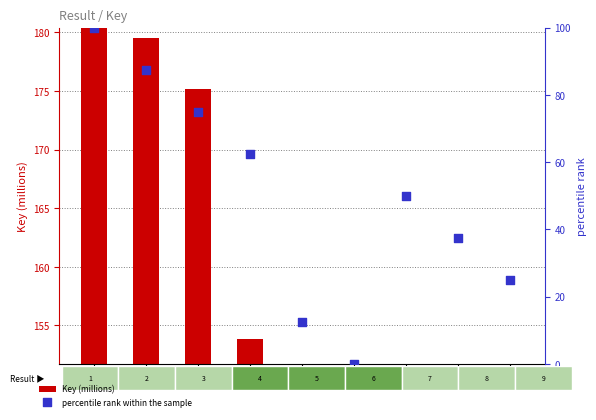

Which series has the largest total across all categories?

Key (millions)